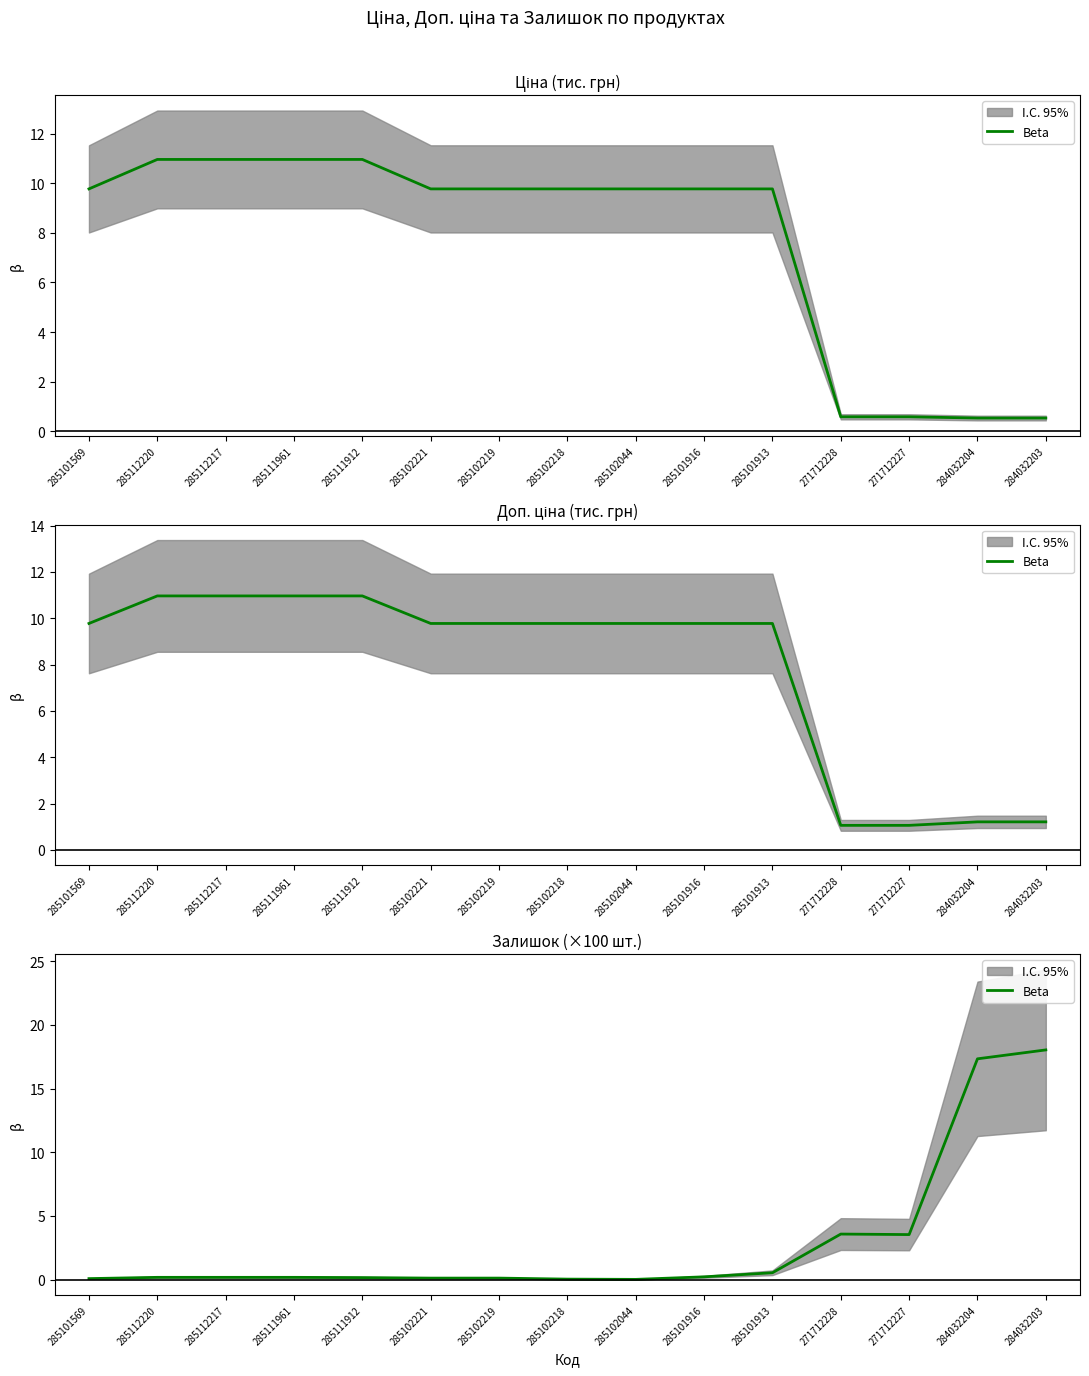

List the labels in order of value, largest first.

284032203, 284032204, 271712228, 271712227, 285101913, 285101916, 285112220, 285112217, 285111961, 285111912, 285102221, 285102219, 285101569, 285102218, 285102044